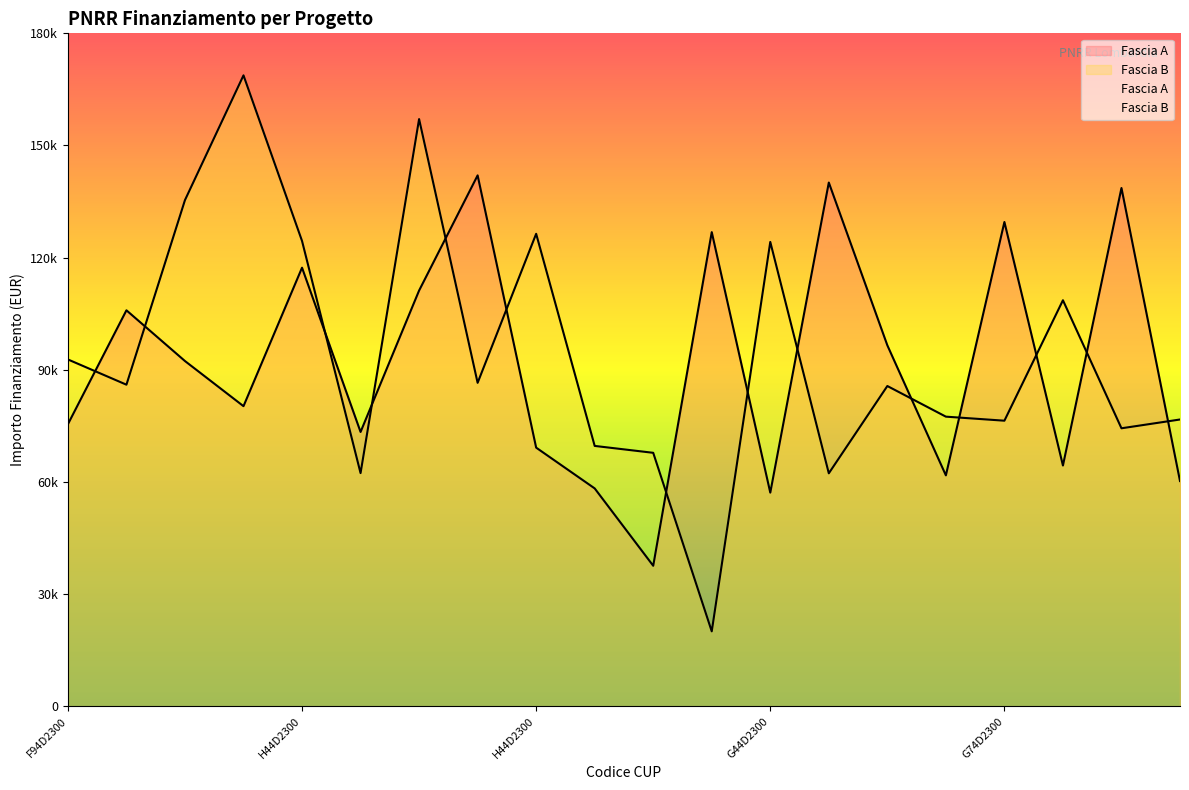

What is the total value across all series at I74D23003330006?

191930.8